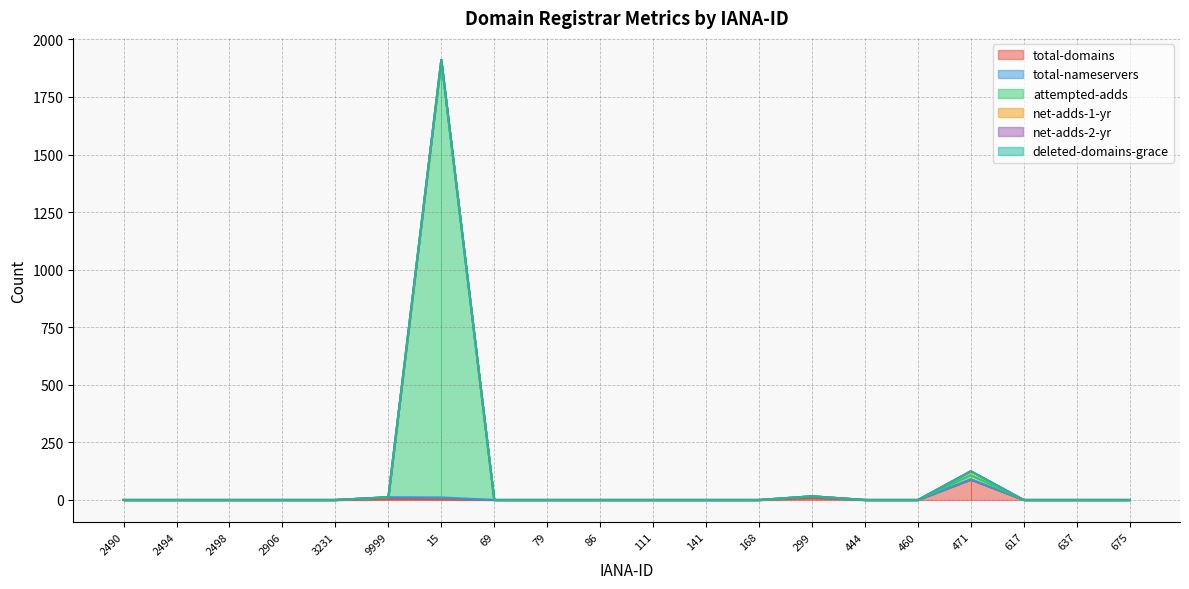

True or false: total-domains has a value of 54 at 2490.

False